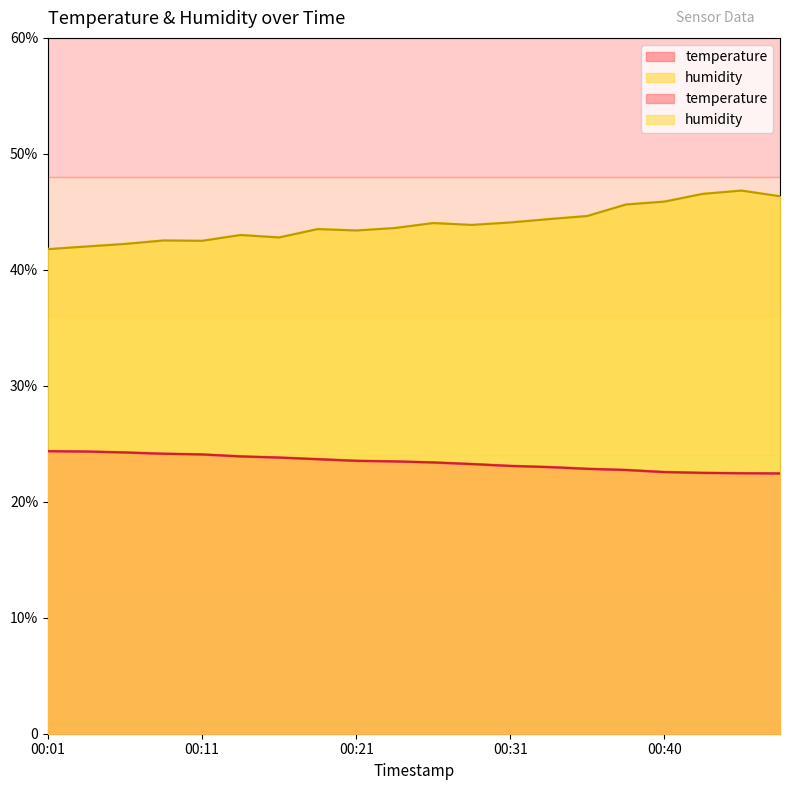

Where is temperature nearest to the value 23?

00:33